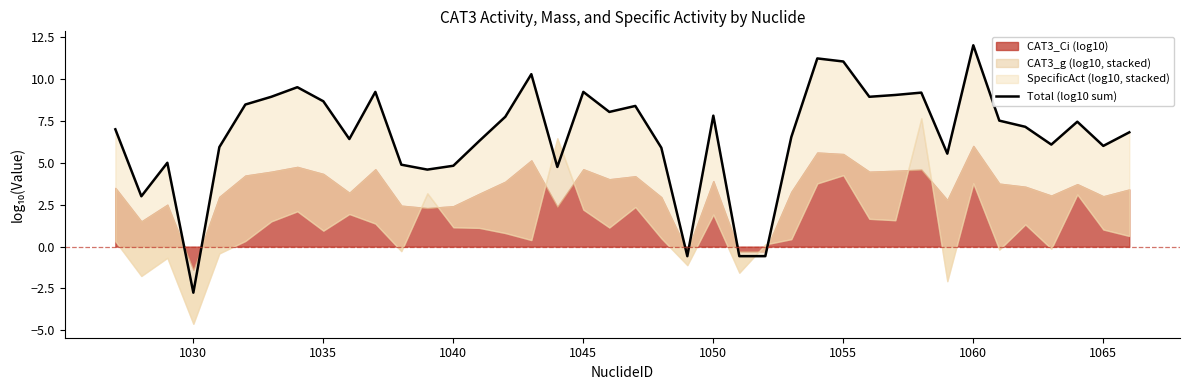

Approximately how many times larger is the value at 1065 compared to 1035?

0.7